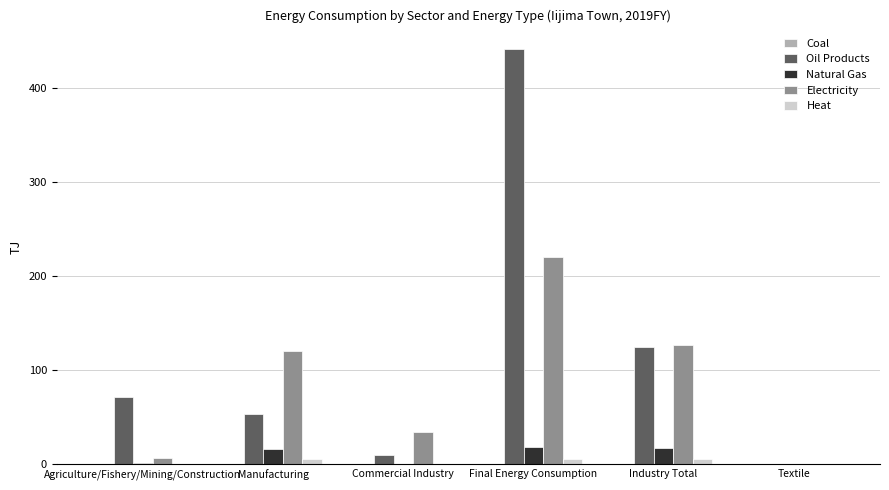

Which series changed the most between Manufacturing and Commercial Industry?

Electricity